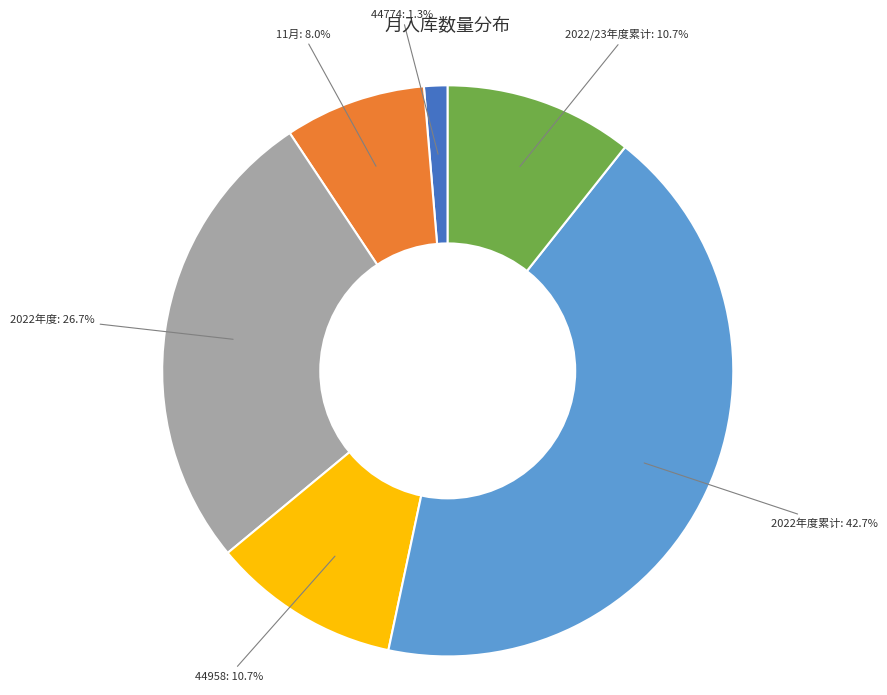

What is the largest slice in the pie chart?

2022年度累计